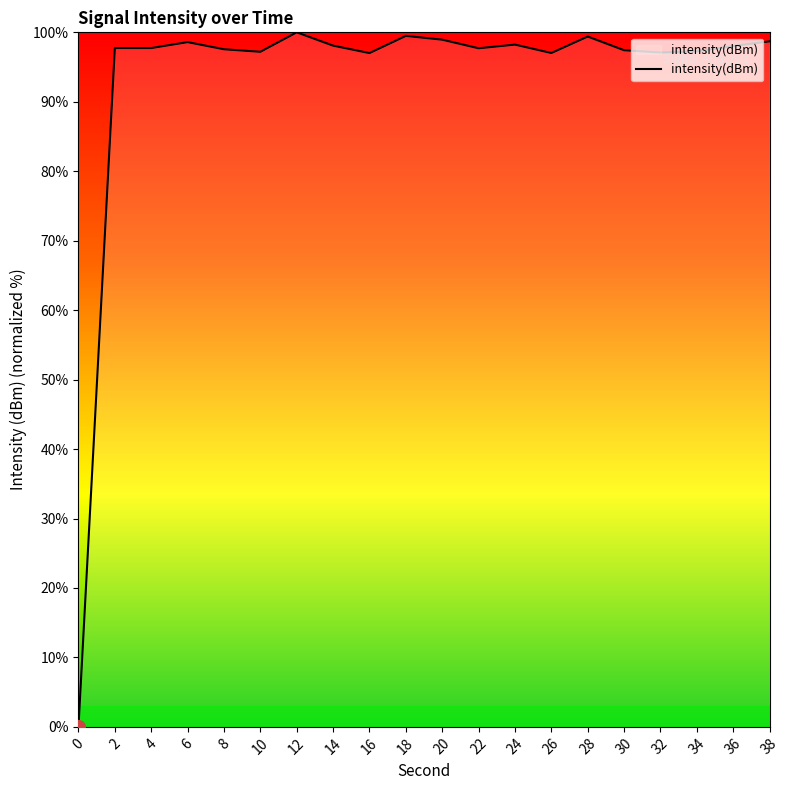

Is it true that the value at 2 is 169.1?

False